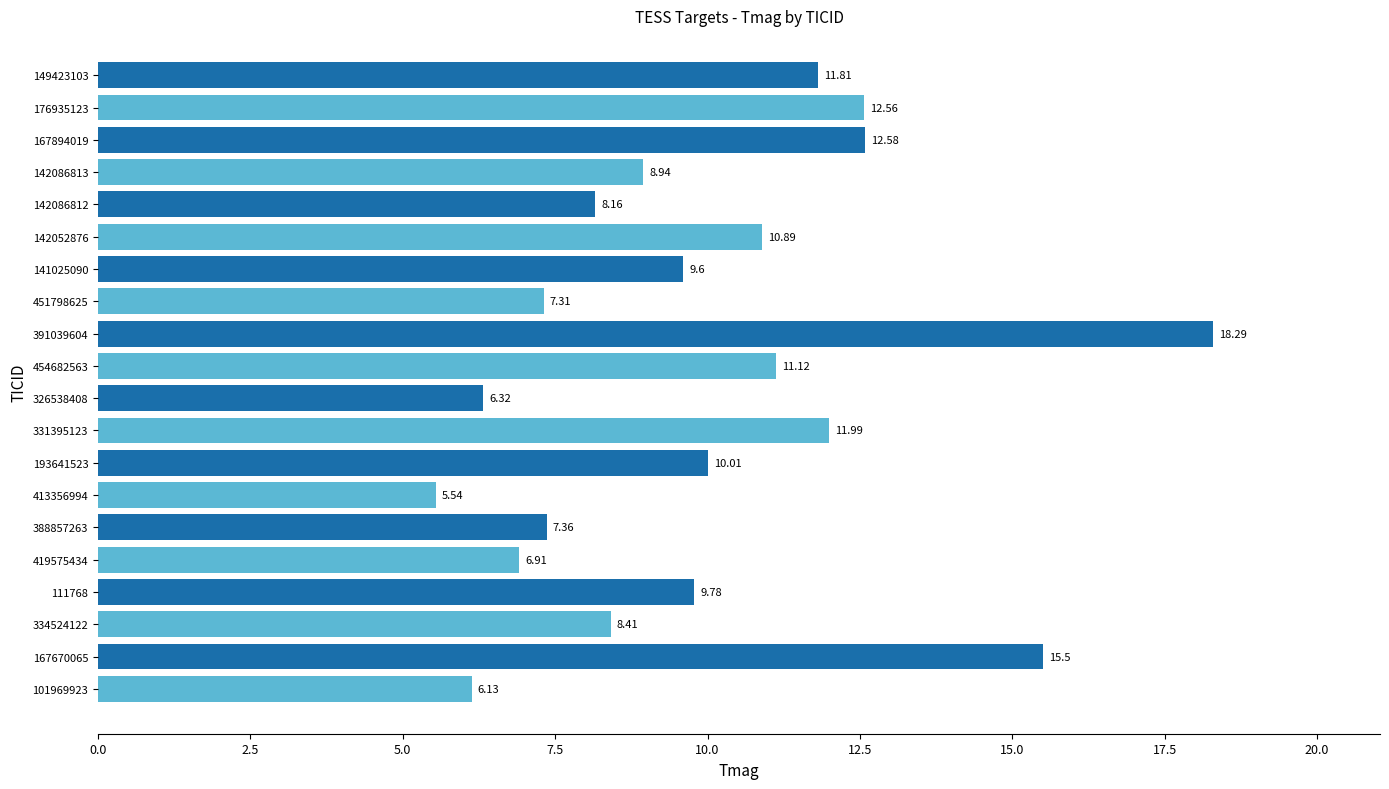

Which has a higher value, 142086813 or 142086812?

142086813